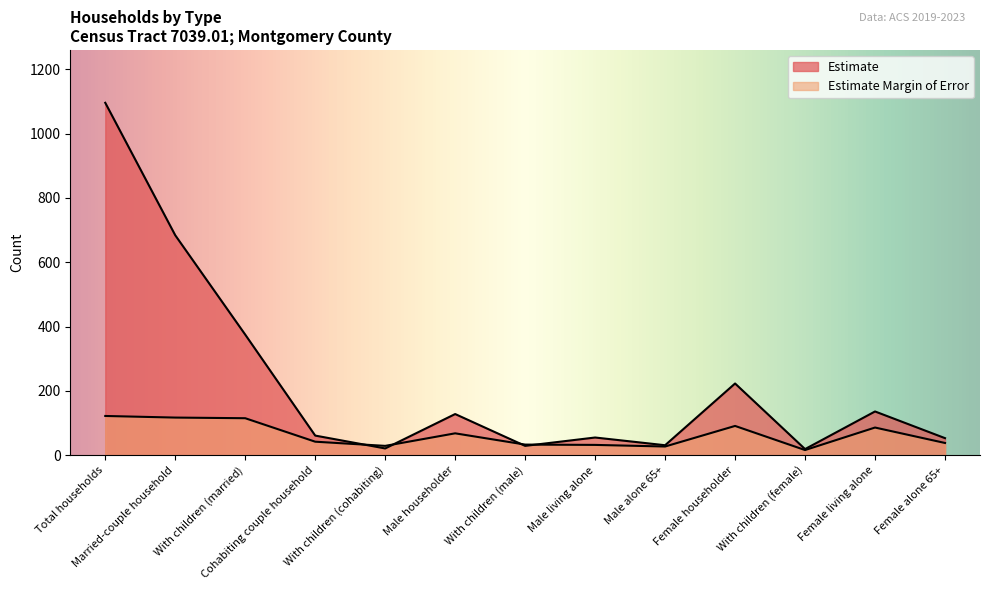

What are all the series names shown in the legend?

Estimate, Estimate Margin of Error